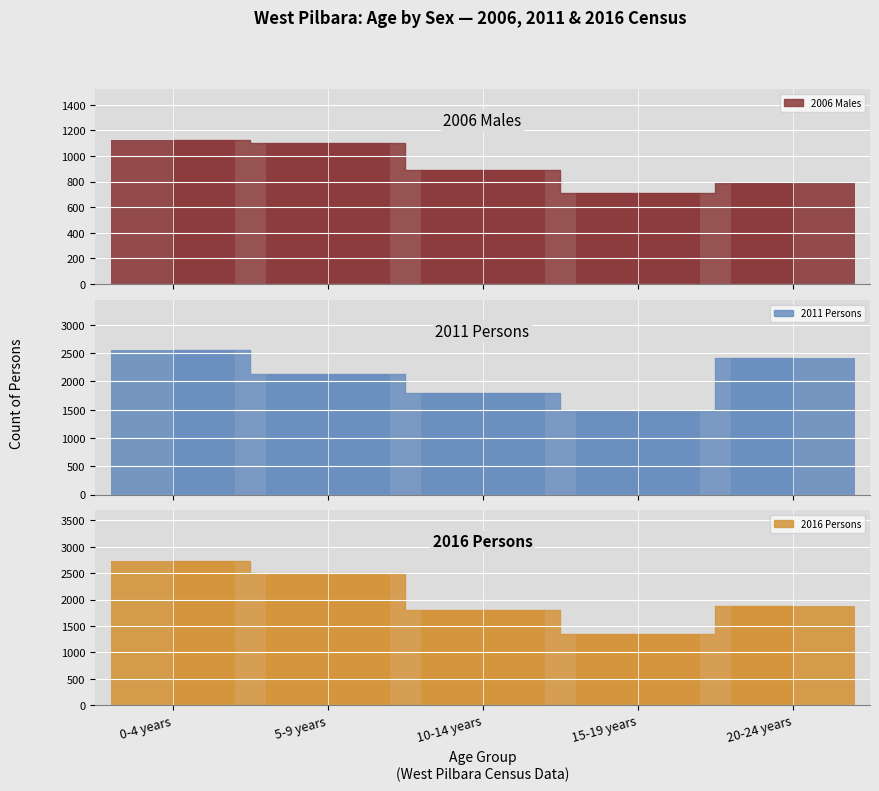

What is the maximum value for 2011 Persons?

2550